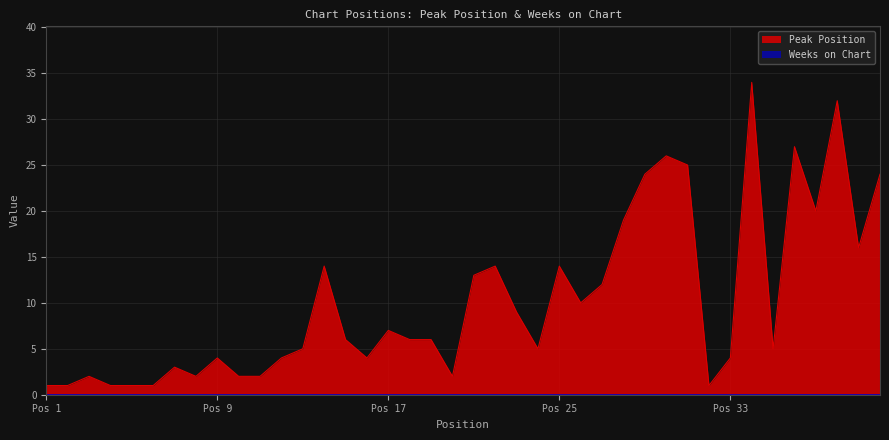

Reading left to right, what are all the values shown in this chart?

1	1	2	1	1	1	3	2	4	2	2	4	5	14	6	4	7	6	6	2	13	14	9	5	14	10	12	19	24	26	25	1	4	34	5	27	20	32	16	24